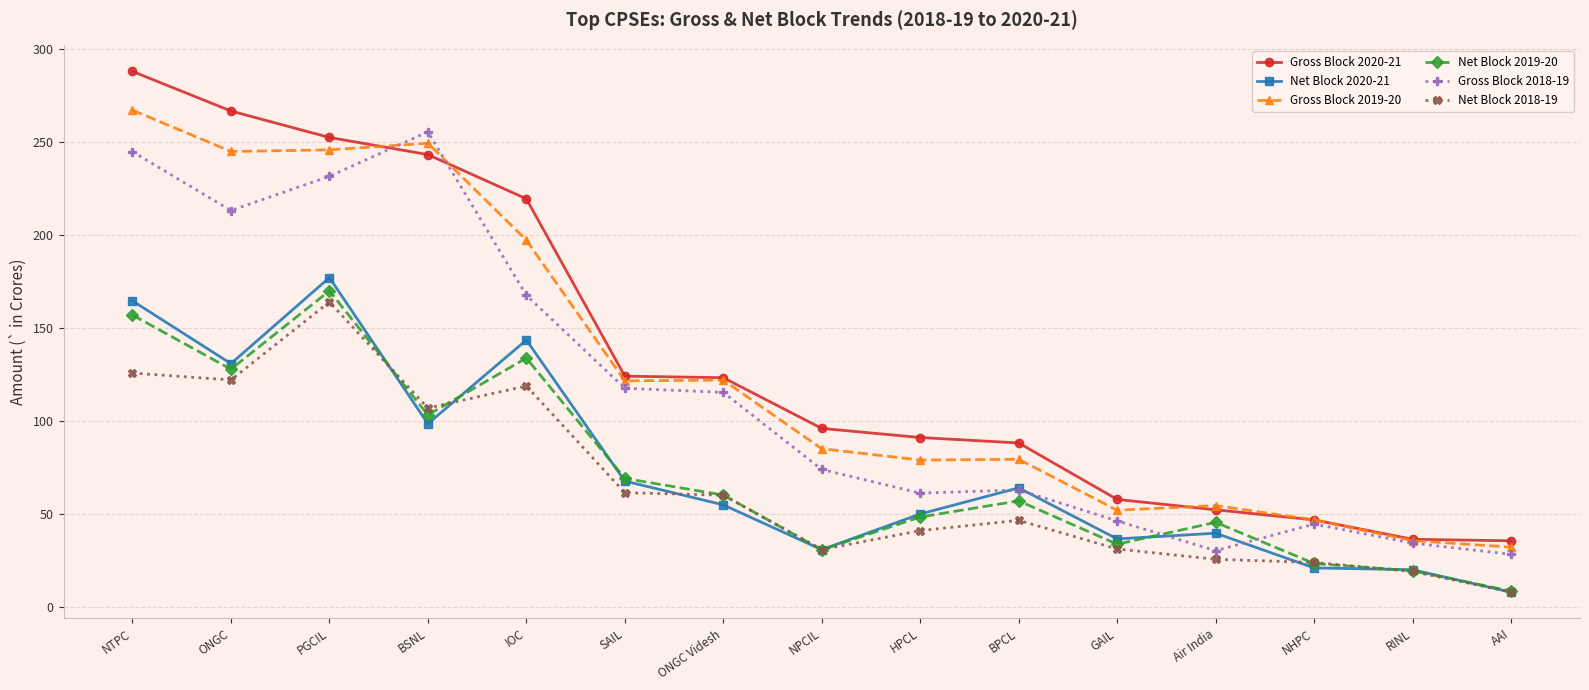

Does the chart have visible grid lines?

Yes